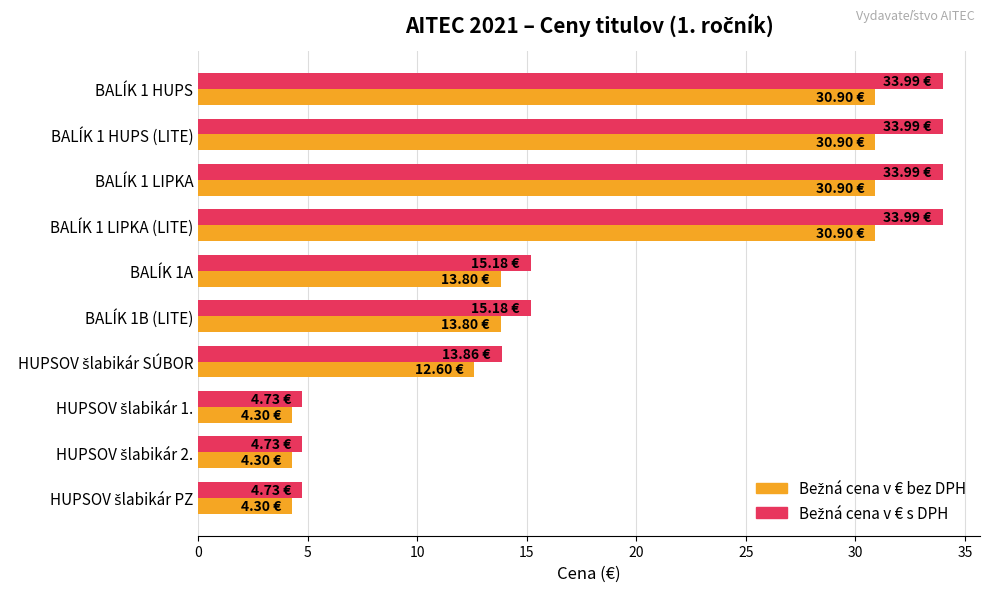

What is the difference between the highest and lowest values at BALÍK 1 HUPS?

3.1